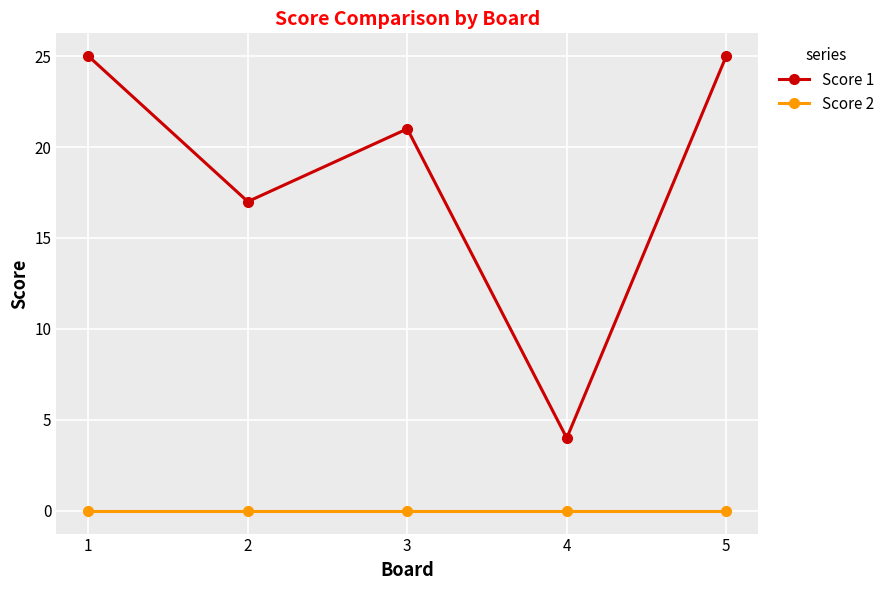

What is the spread (max minus min) of values at 3?

21